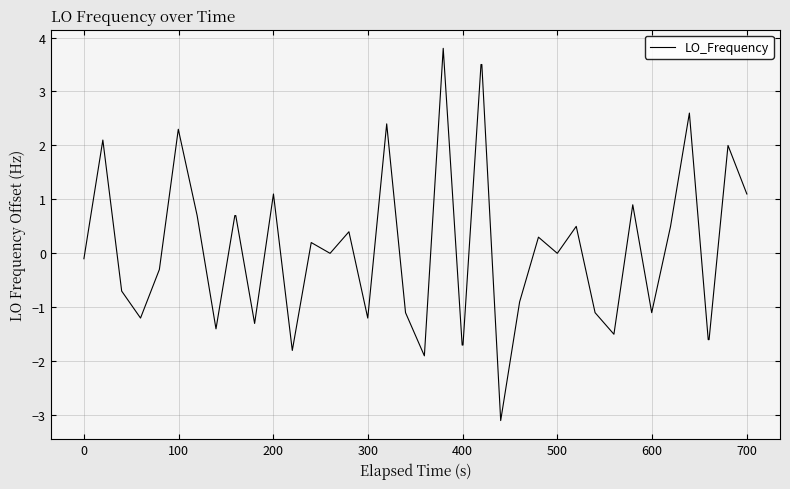

What is the difference between the maximum and minimum values?

6.9